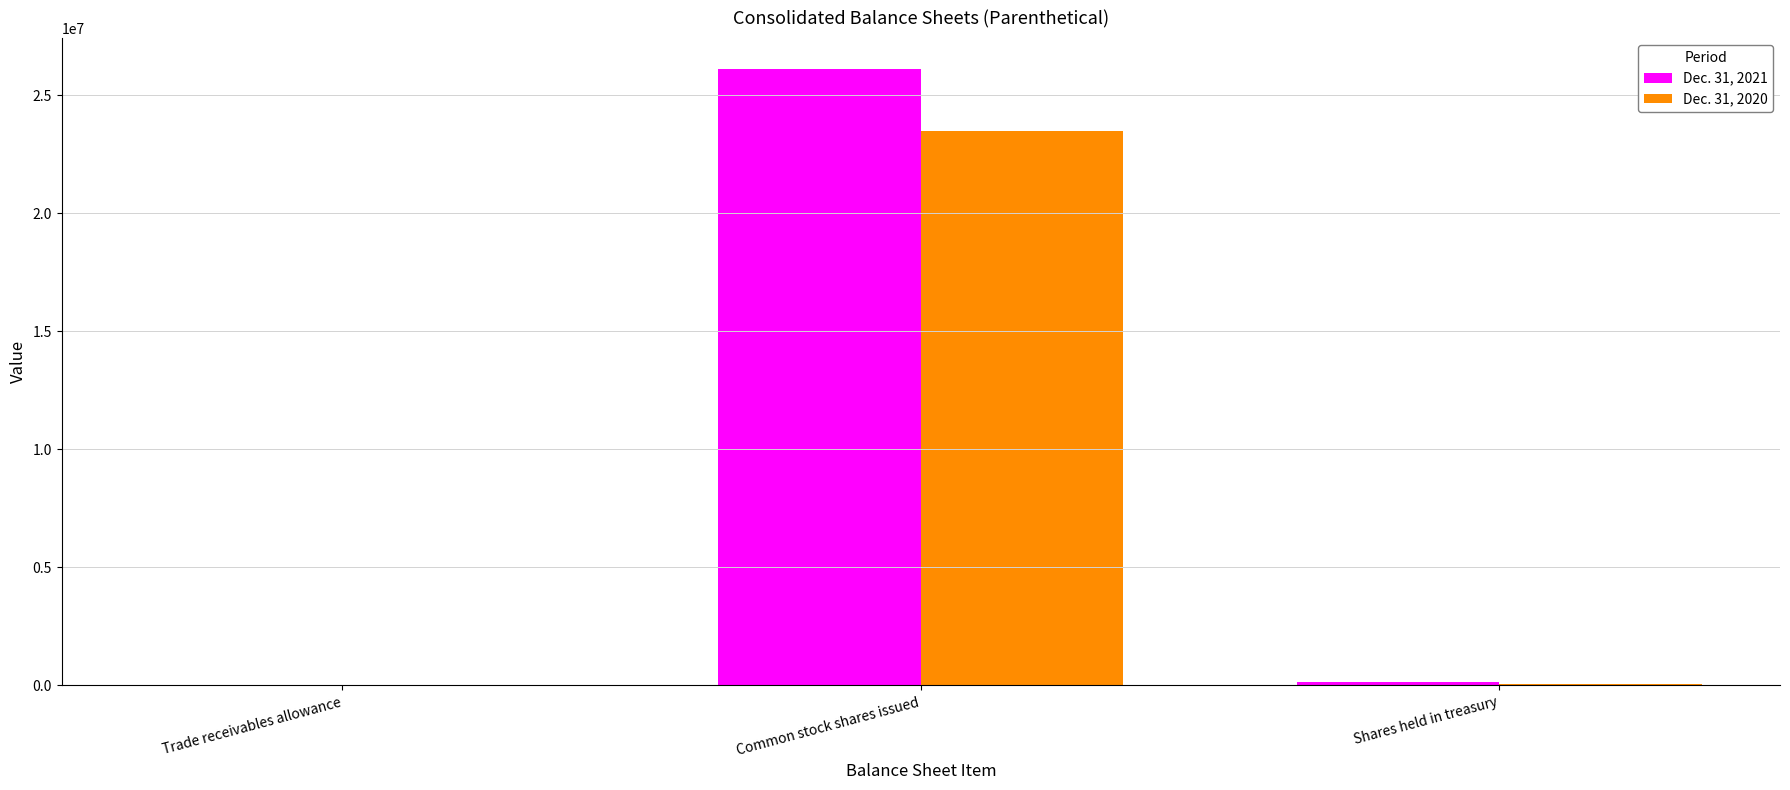

Is the value of Dec. 31, 2020 at Common stock shares issued greater than the value of Dec. 31, 2021 at Shares held in treasury?

Yes